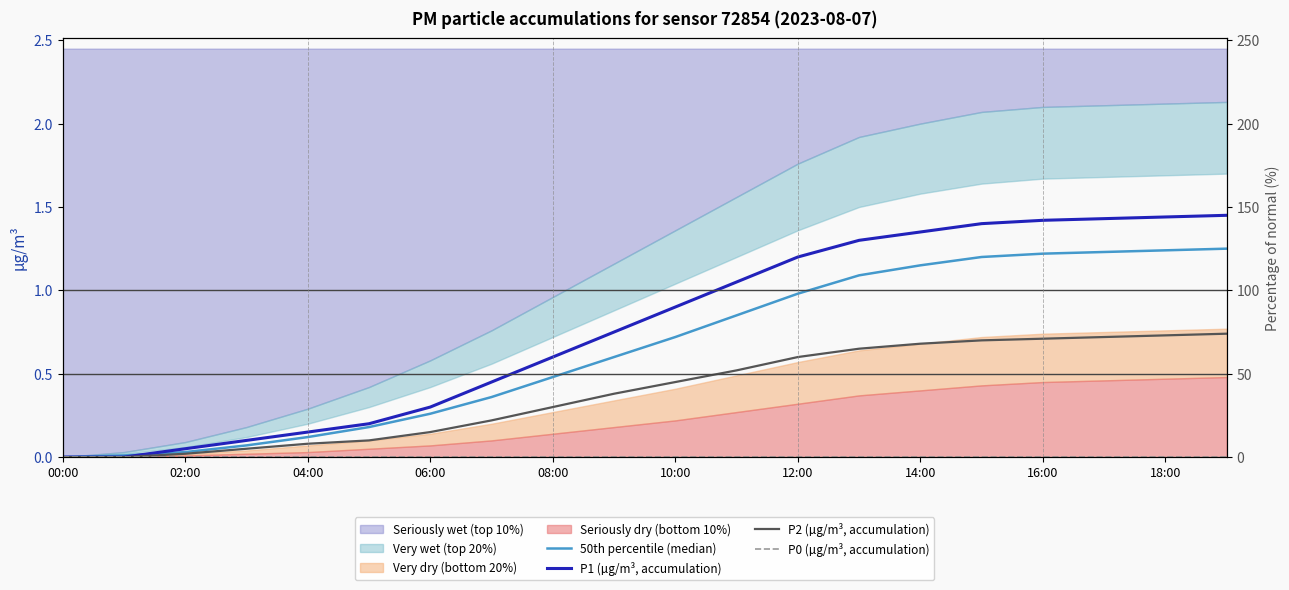

What is the total value across all series at 15?

3.3